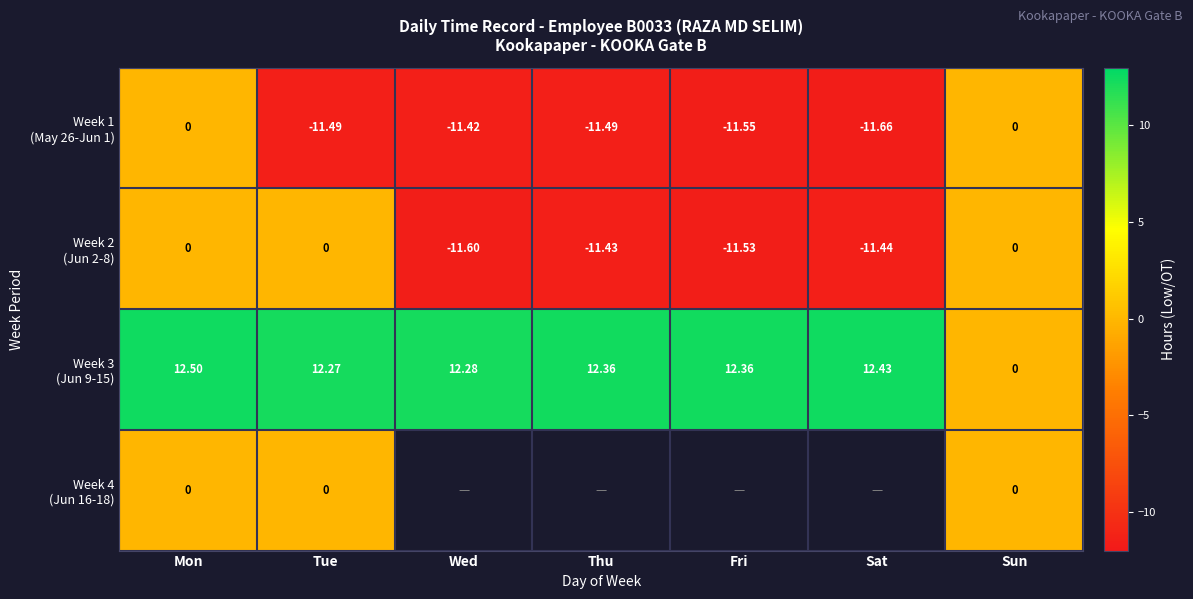

What is the difference between the second highest and minimum values in the Week 3 (Jun 9-15) series?

12.4